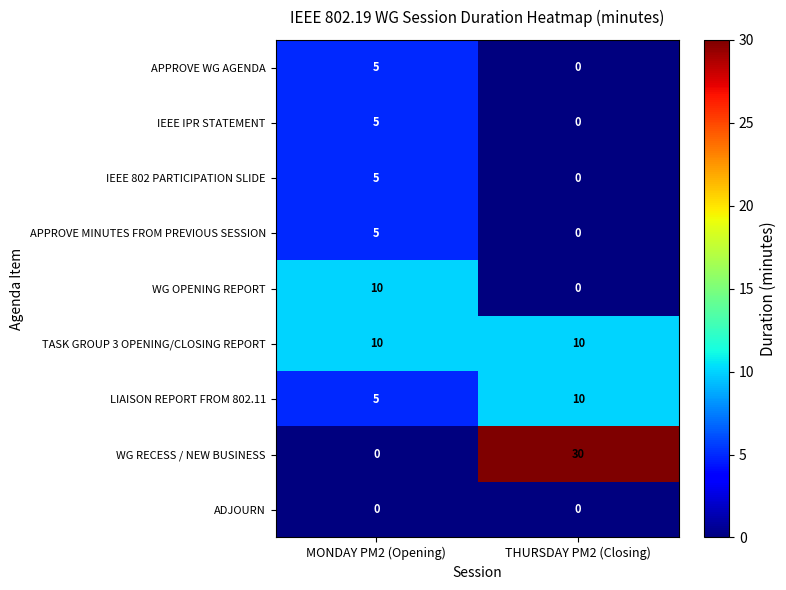

What is the difference between the IEEE IPR STATEMENT values at THURSDAY PM2 (Closing) and MONDAY PM2 (Opening)?

5